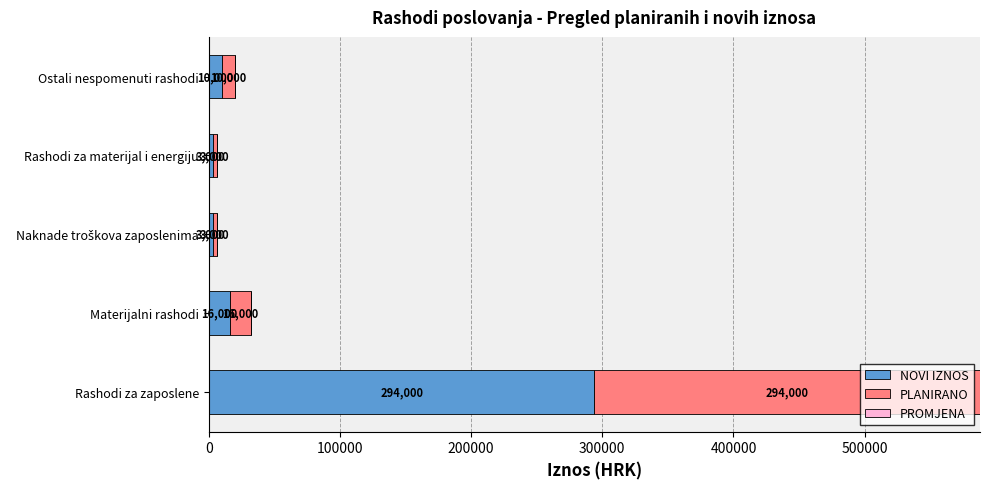

What is the maximum value for NOVI IZNOS?

294000